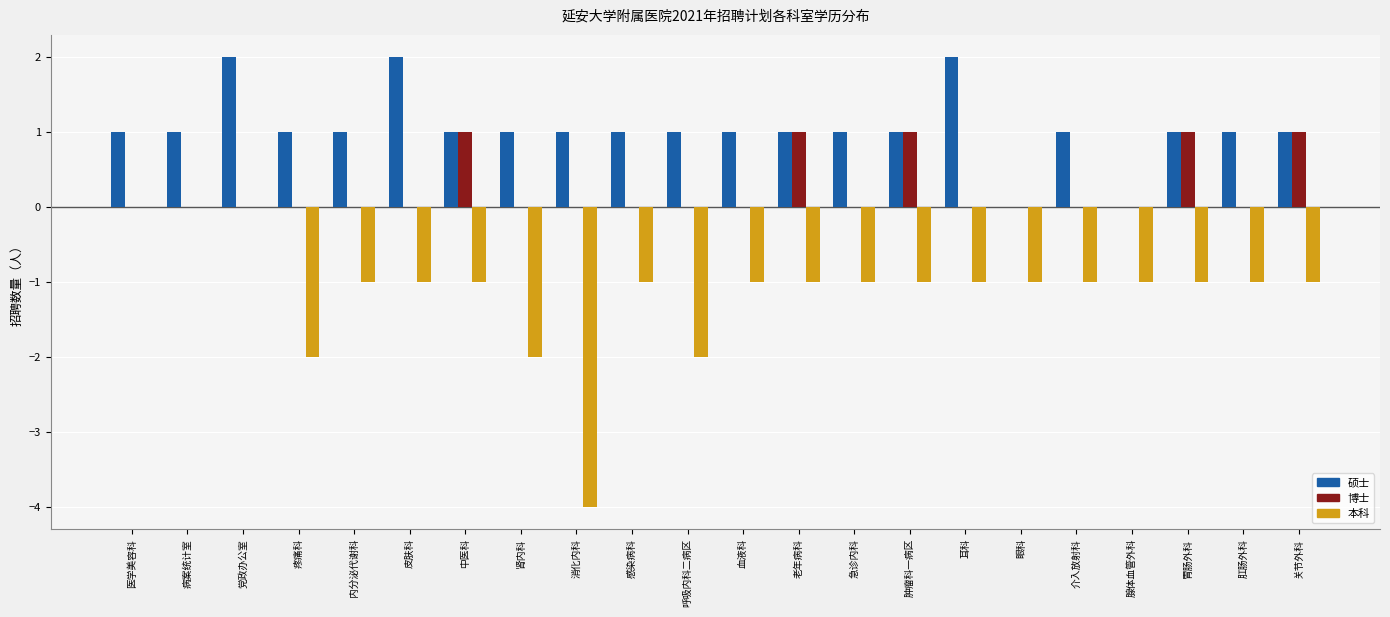

What is the sum of the 本科 values at 胃肠外科 and 老年病科?

-2